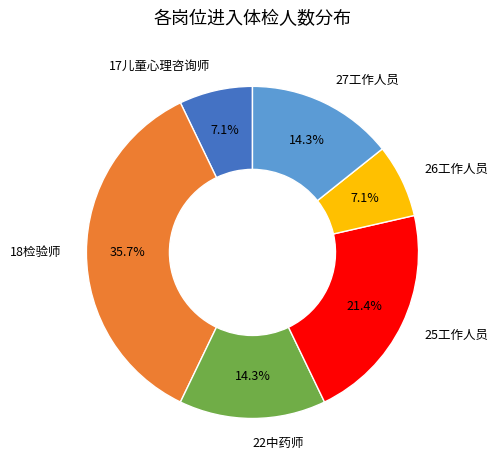

How many slices are in this pie chart?

6